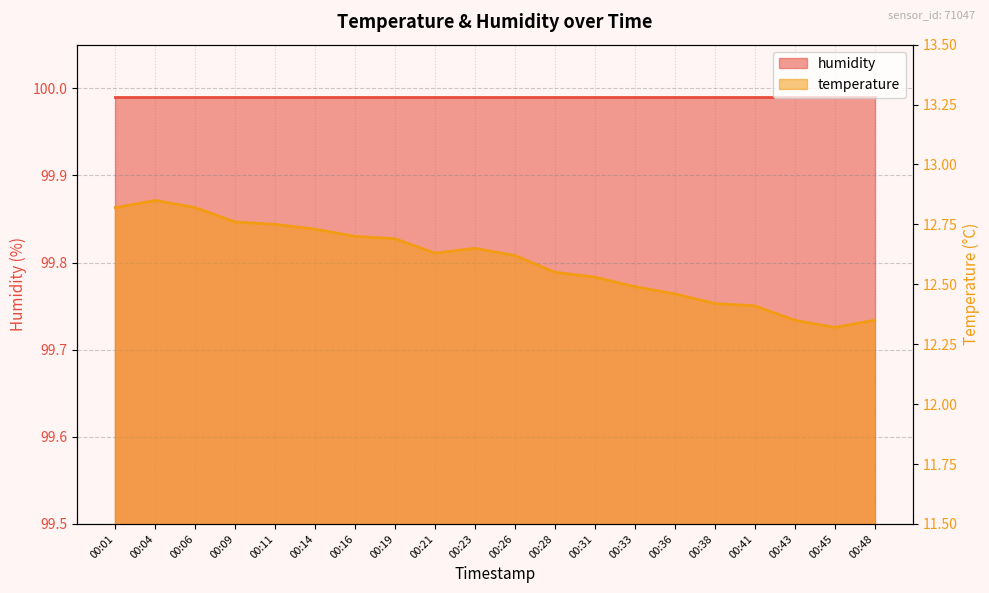

What is the difference between the second highest and second lowest values?

0.5